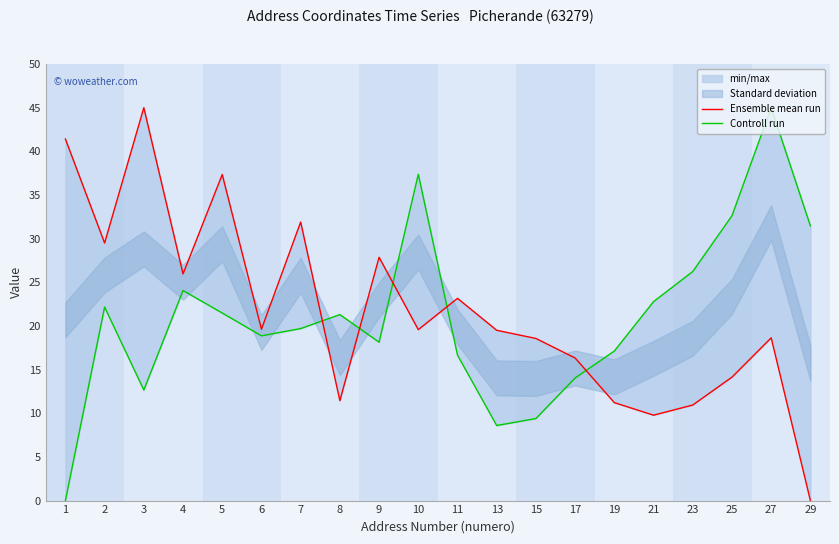

Is the value of Controll run at 19 greater than the value of Ensemble mean run at 3?

No